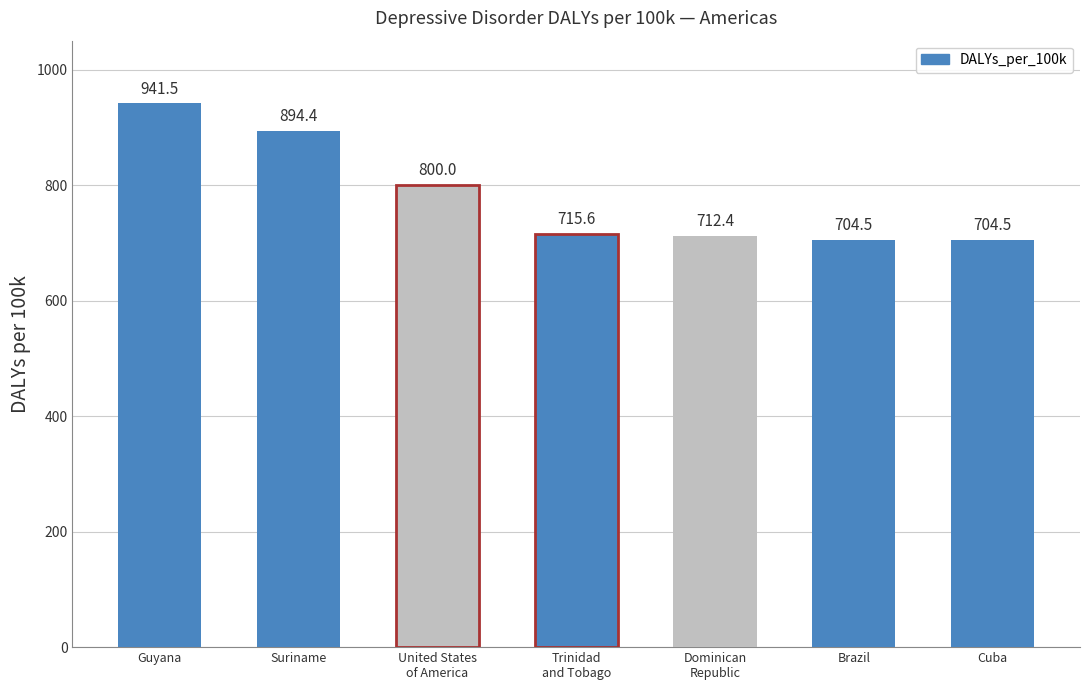

What is the approximate value at Brazil?

704.5